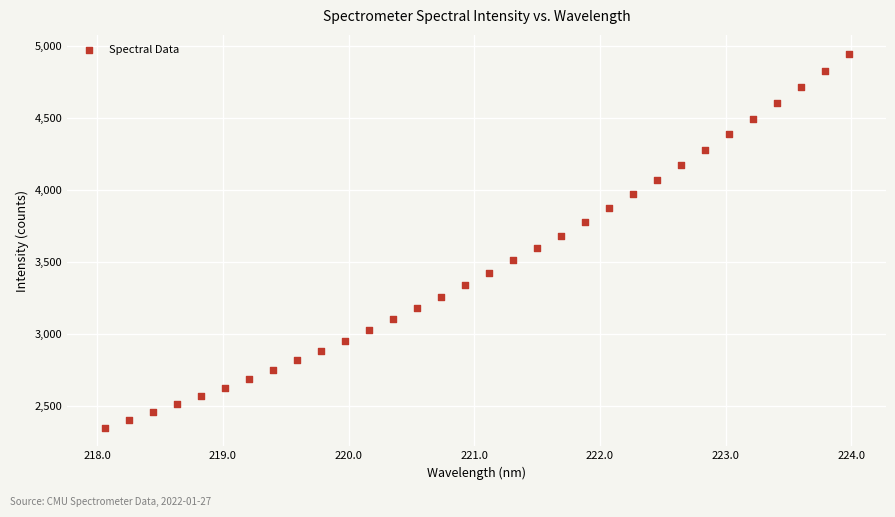

What is the range of X values (max minus min)?

5.9